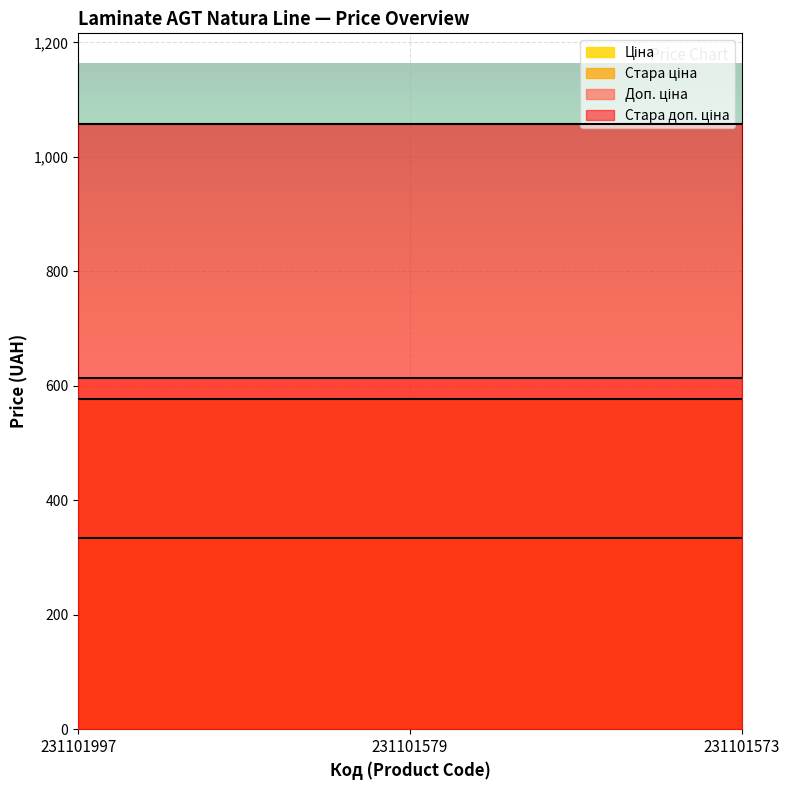

At which category is the sum across all series the highest?

231101997